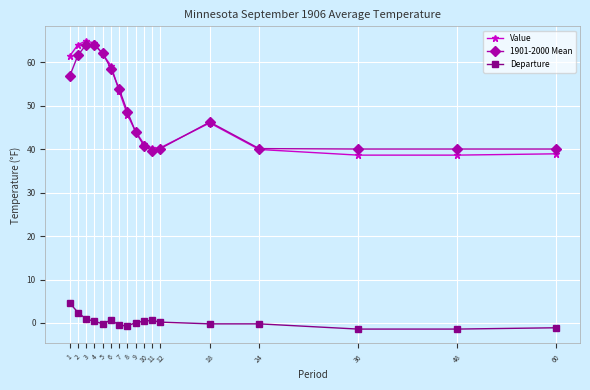

How many lines are shown in the chart?

3